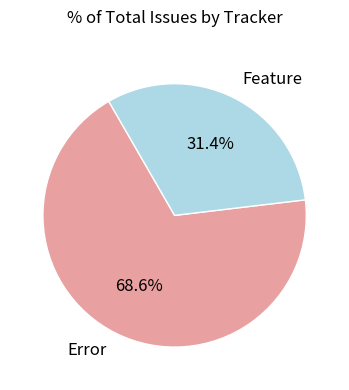

Combined, what portion of the pie is Error and Feature?

100.0%